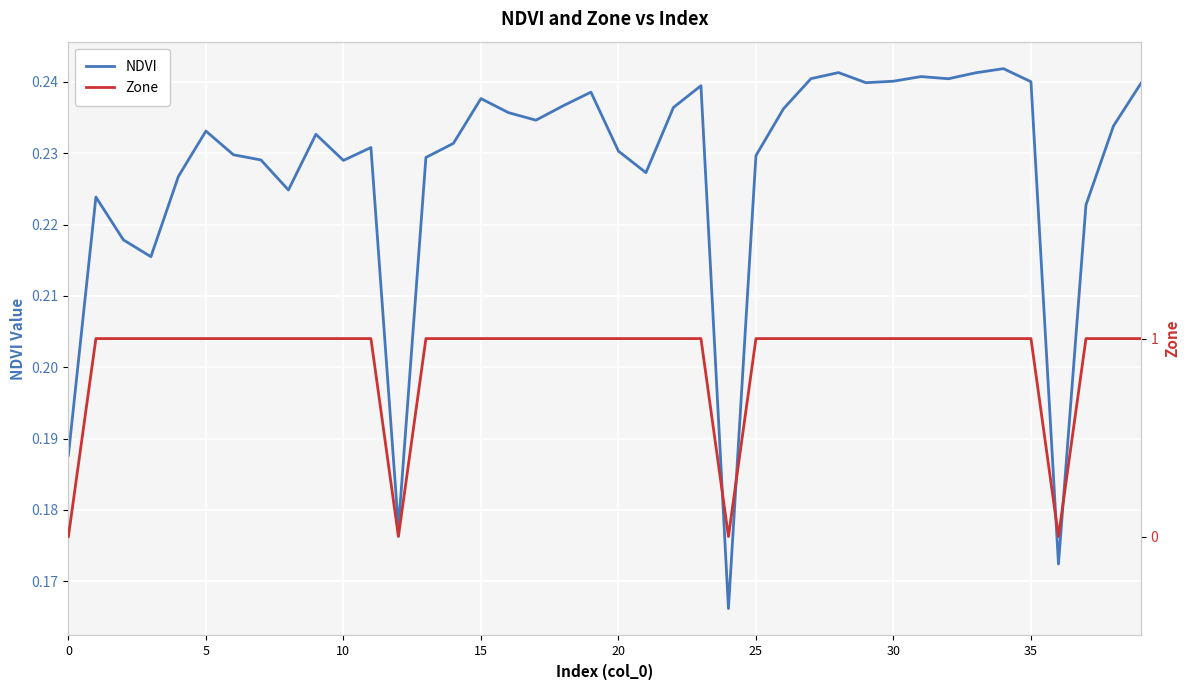

Read the Zone value at 14.

1.0